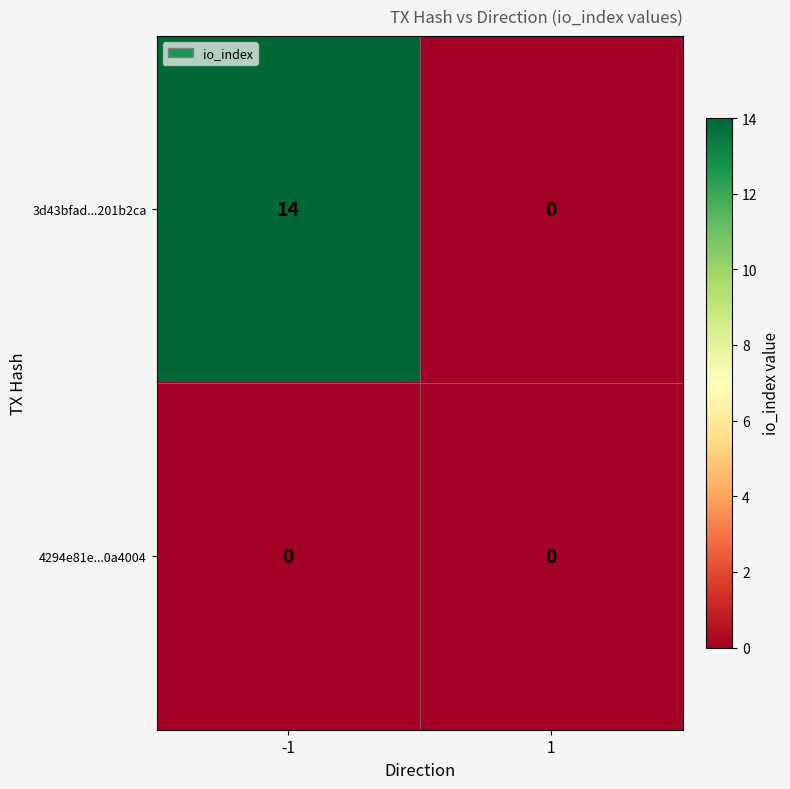

What is the approximate value of 3d43bfad...201b2ca at -1, to the nearest 5?

15